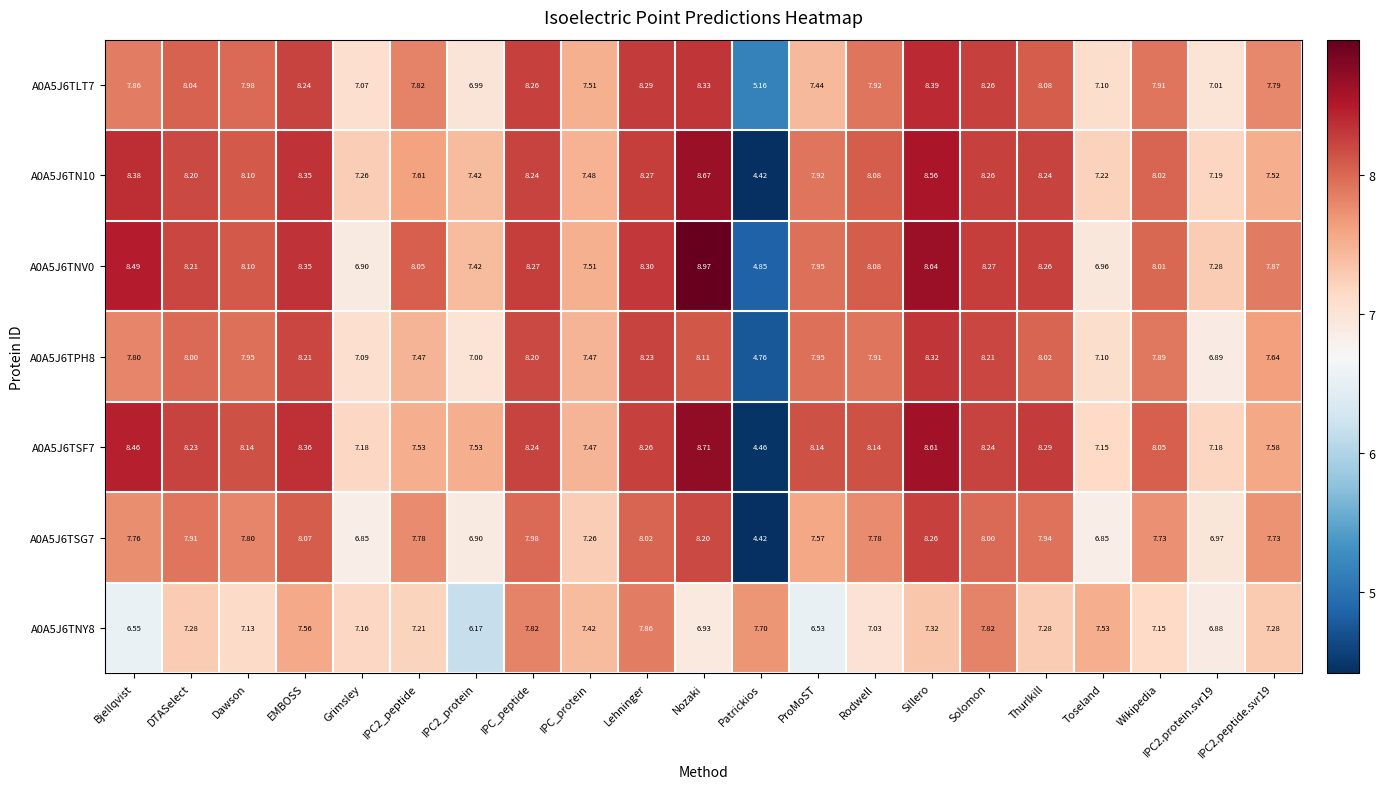

At which label does A0A5J6TNY8 reach its peak?

Lehninger